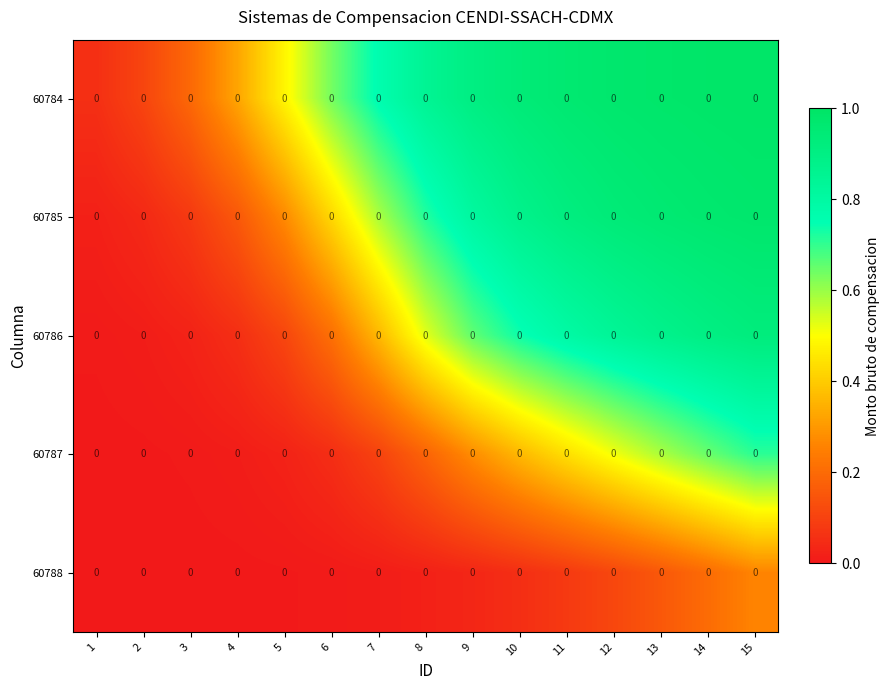

Reading left to right, what are all the values shown in this chart?

60784: 1=0.0	2=0.0	3=0.0	4=0.0	5=0.0	6=0.0	7=0.0	8=0.0	9=0.0	10=0.0	11=0.0	12=0.0	13=0.0	14=0.0	15=0.0
60785: 1=0.0	2=0.0	3=0.0	4=0.0	5=0.0	6=0.0	7=0.0	8=0.0	9=0.0	10=0.0	11=0.0	12=0.0	13=0.0	14=0.0	15=0.0
60786: 1=0.0	2=0.0	3=0.0	4=0.0	5=0.0	6=0.0	7=0.0	8=0.0	9=0.0	10=0.0	11=0.0	12=0.0	13=0.0	14=0.0	15=0.0
60787: 1=0.0	2=0.0	3=0.0	4=0.0	5=0.0	6=0.0	7=0.0	8=0.0	9=0.0	10=0.0	11=0.0	12=0.0	13=0.0	14=0.0	15=0.0
60788: 1=0.0	2=0.0	3=0.0	4=0.0	5=0.0	6=0.0	7=0.0	8=0.0	9=0.0	10=0.0	11=0.0	12=0.0	13=0.0	14=0.0	15=0.0